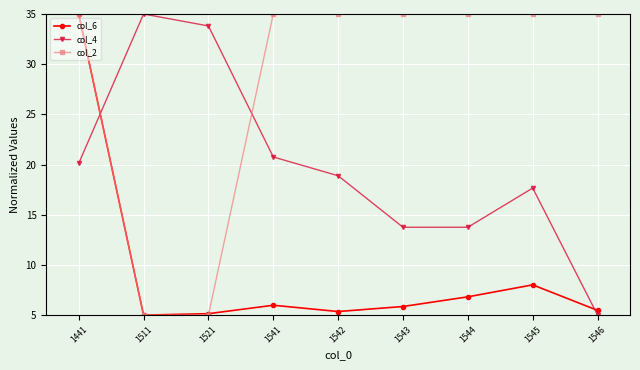

Which series has the largest total across all categories?

col_2